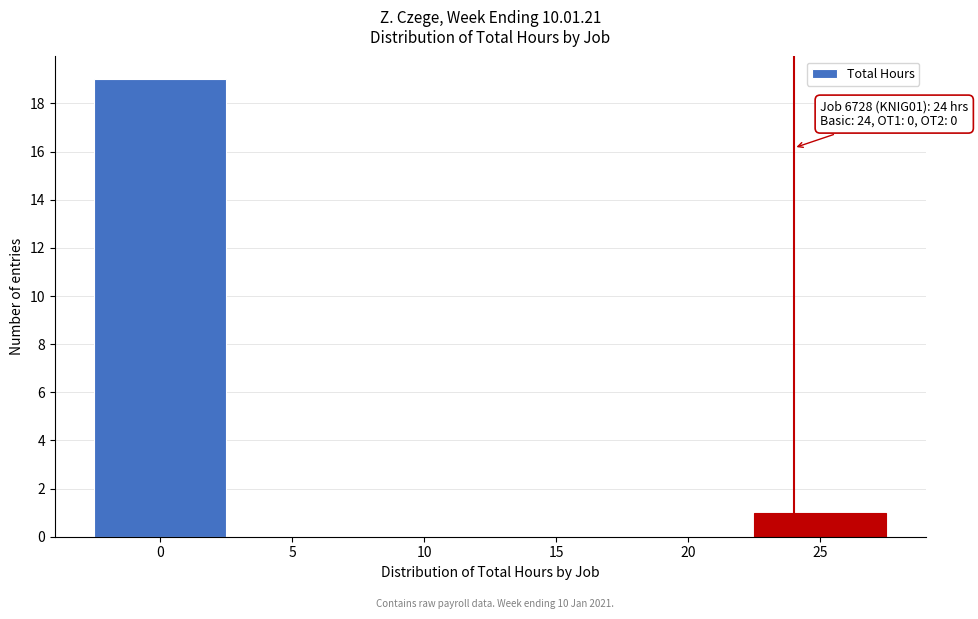

Which range on the x-axis has the tallest bar?

-2.5 to 2.5